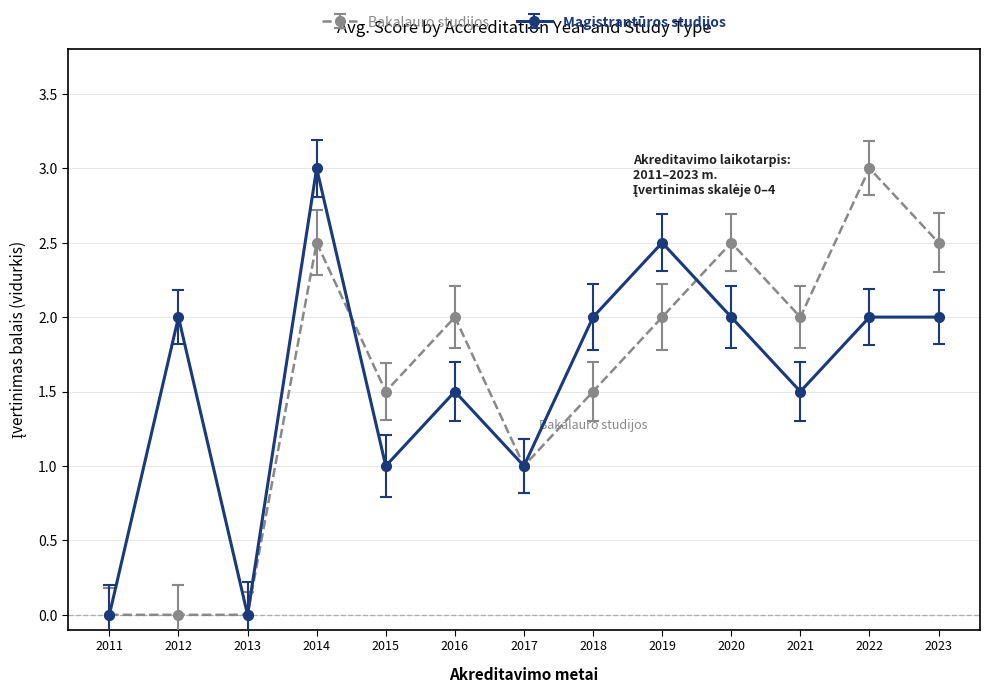

At which category is the sum across all series the highest?

2014